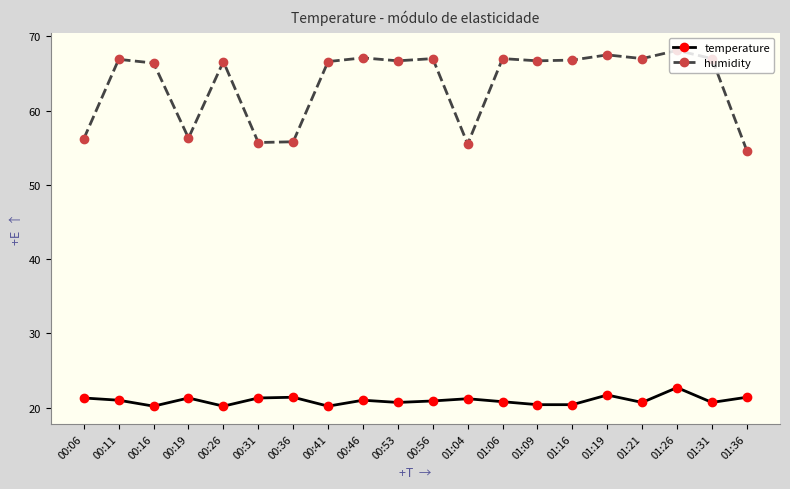

Does the chart have visible grid lines?

No